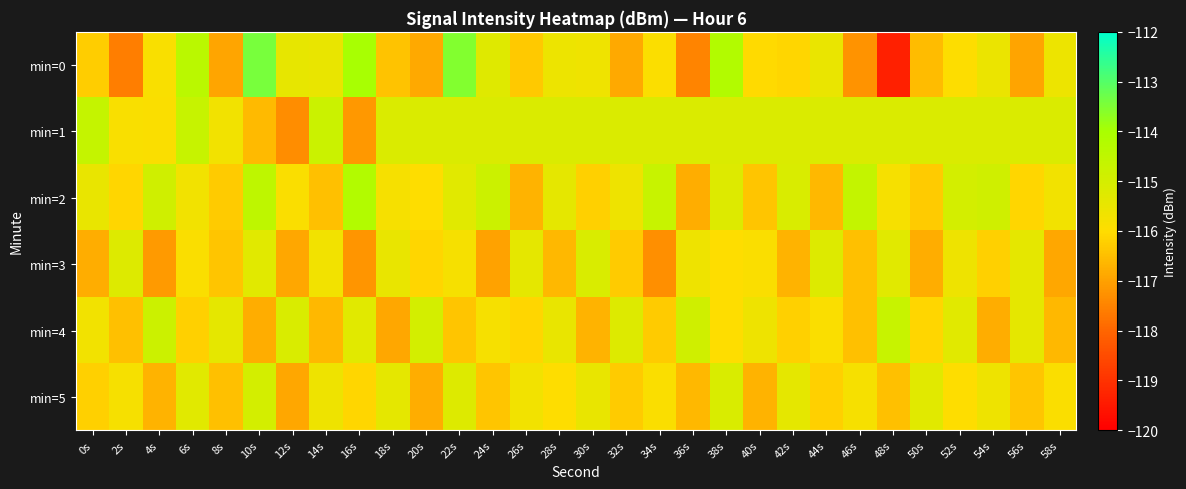

At which category does the chart reach its peak across all series?

10s